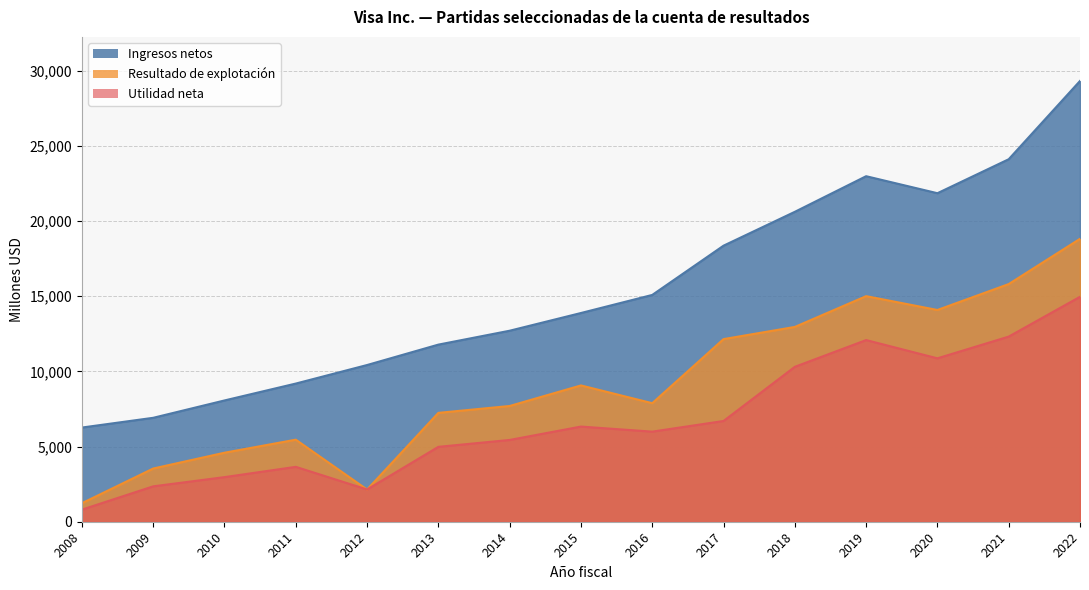

Rank the series by their average value, from highest to lowest.

Ingresos netos, Resultado de explotación, Utilidad neta